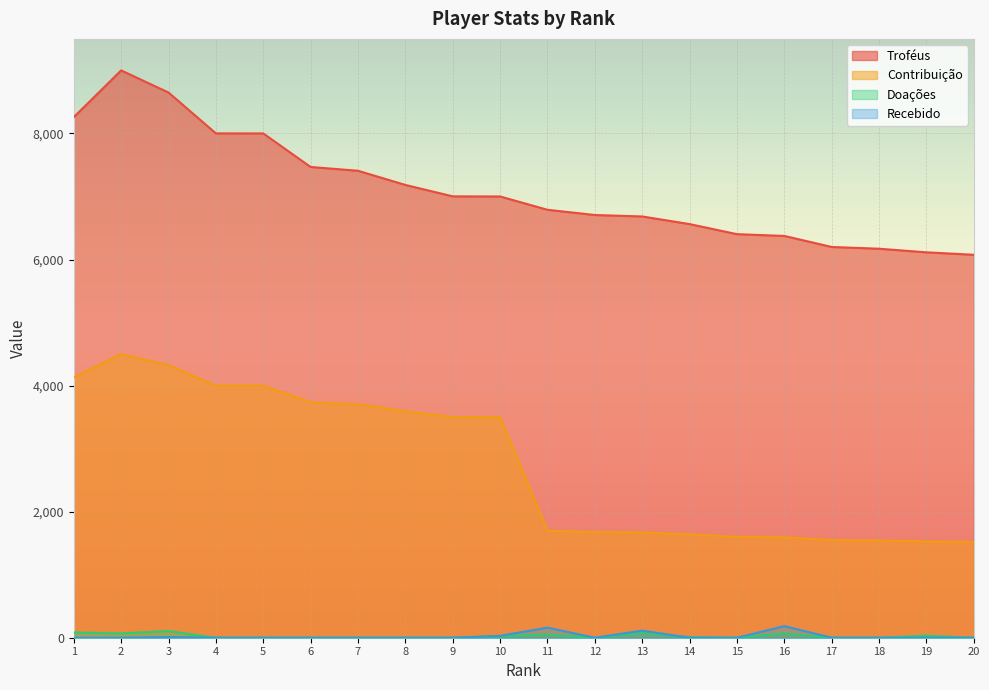

True or false: Contribuição has a value of 2173 at 13.

False